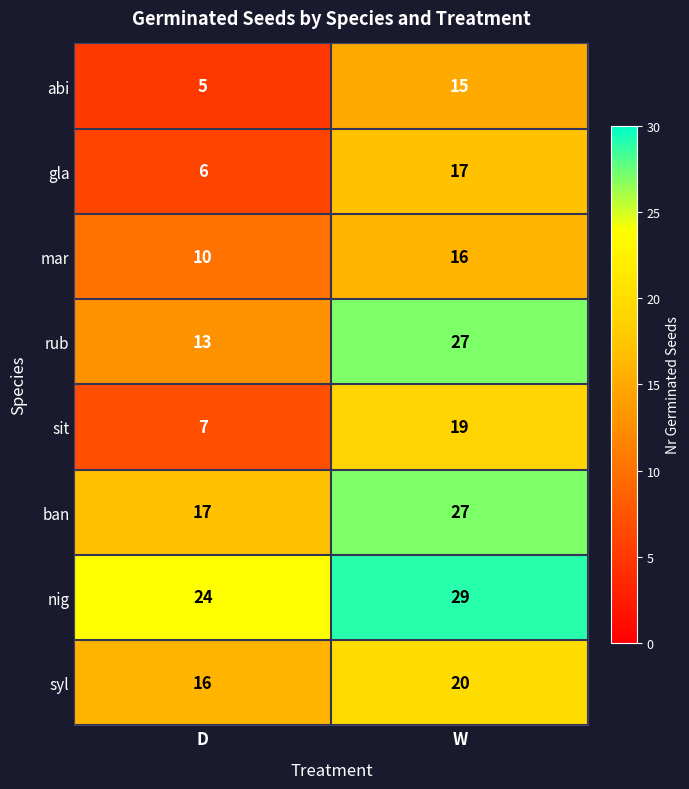

Which series has the largest total across all categories?

nig